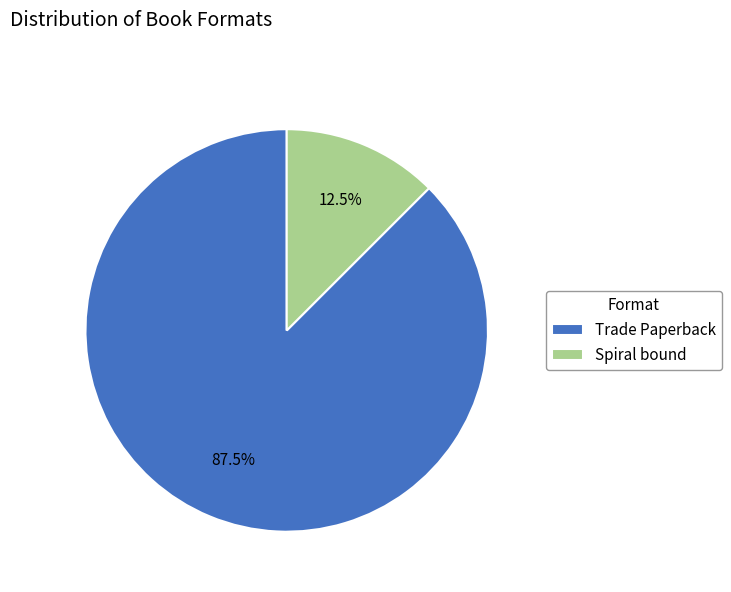

What percentage do Trade Paperback and Spiral bound together represent?

100.0%